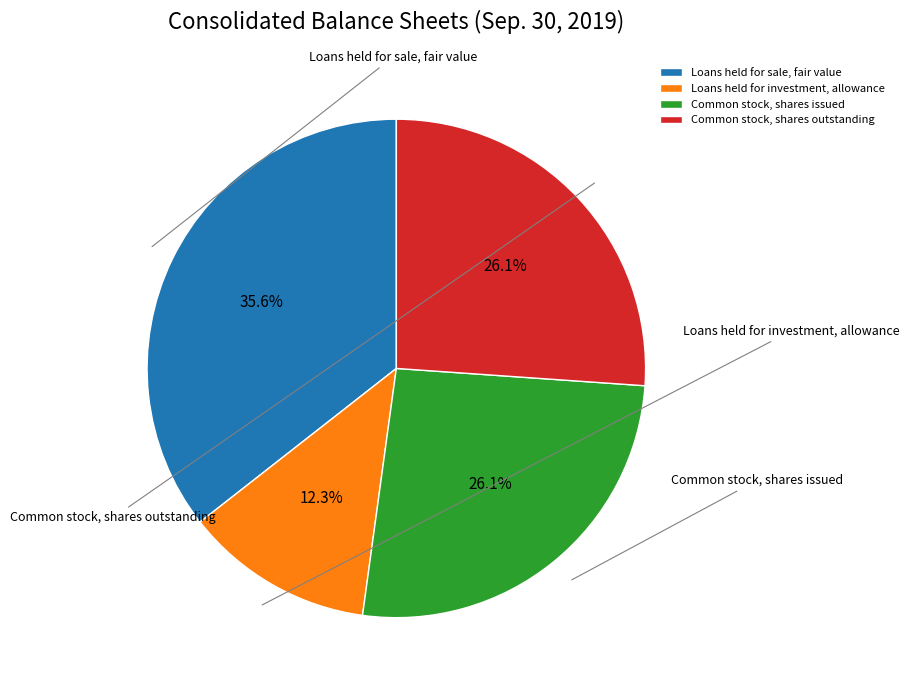

What is the change in value from Loans held for sale, fair value to Loans held for investment, allowance?

-15202208